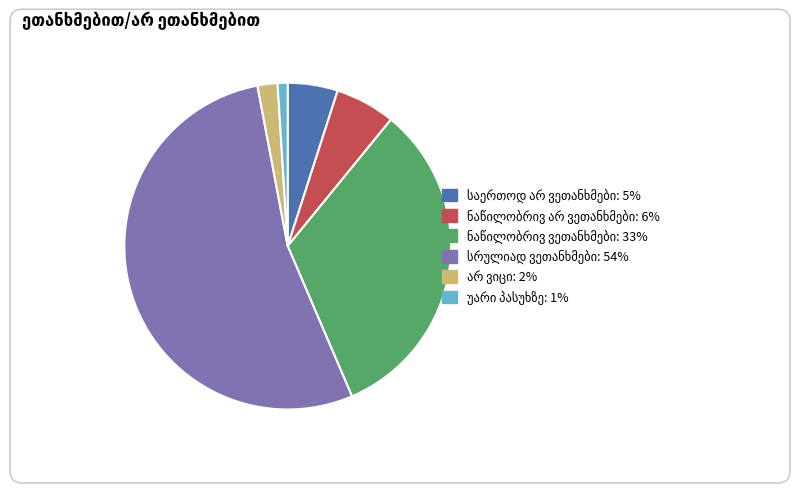

Is there any slice that represents more than half of the pie?

Yes